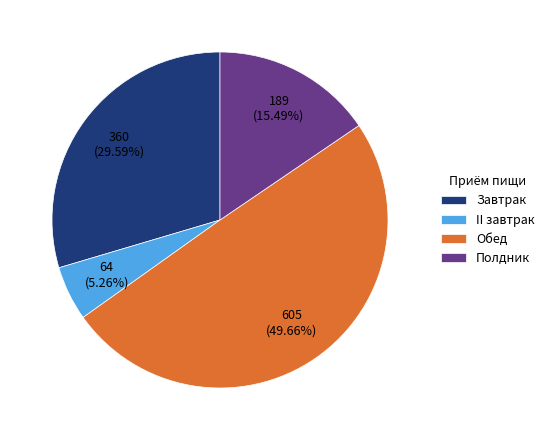

What portion of the pie excludes Обед?

50.3%